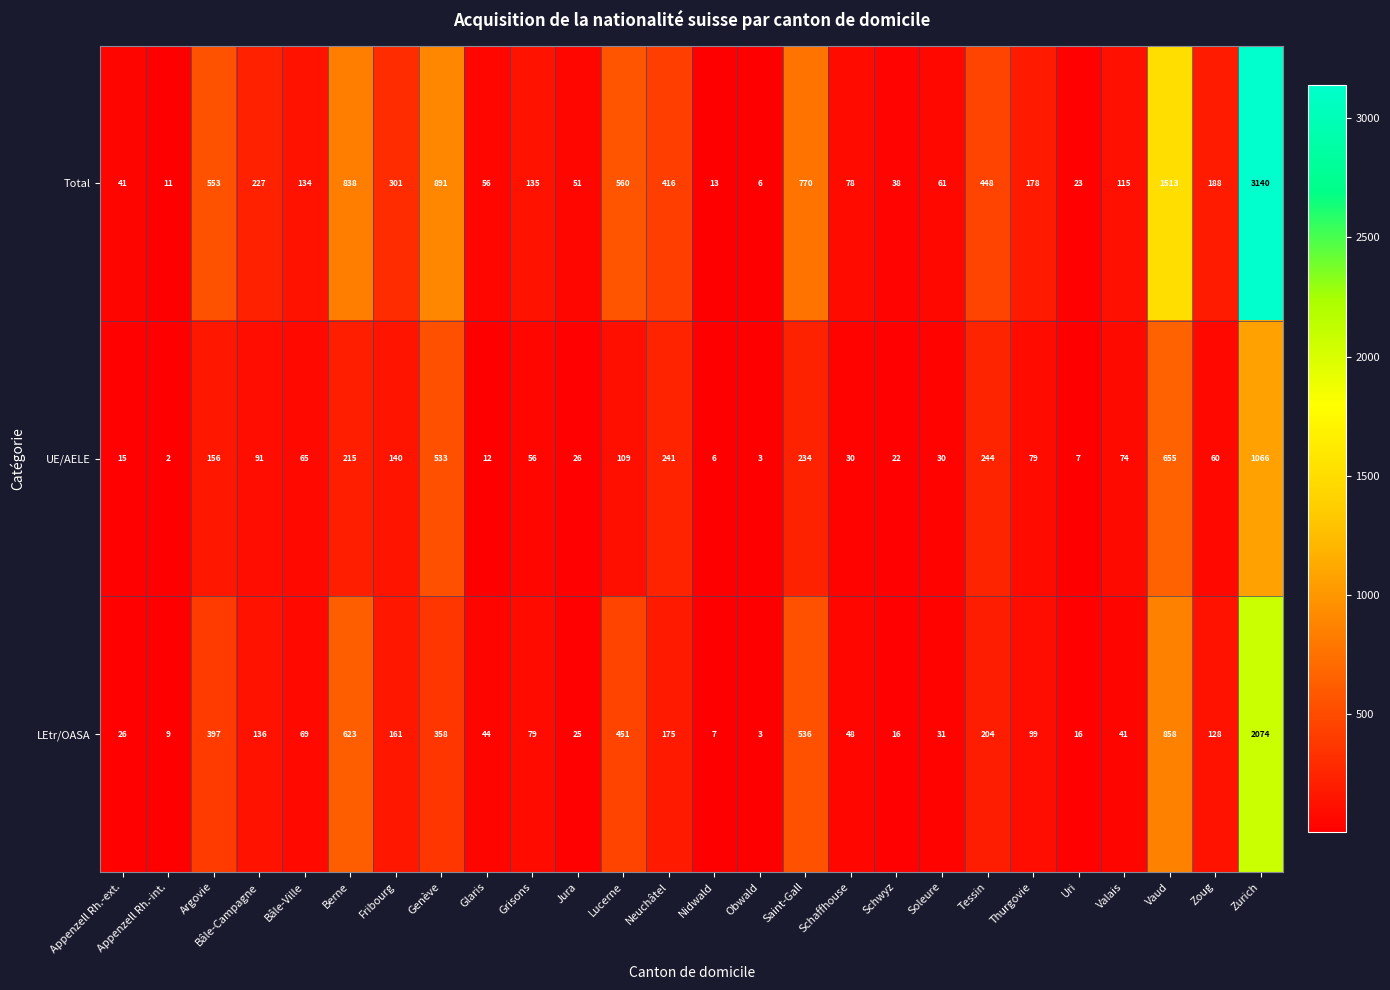

What is the lowest value of the LEtr/OASA series?

3